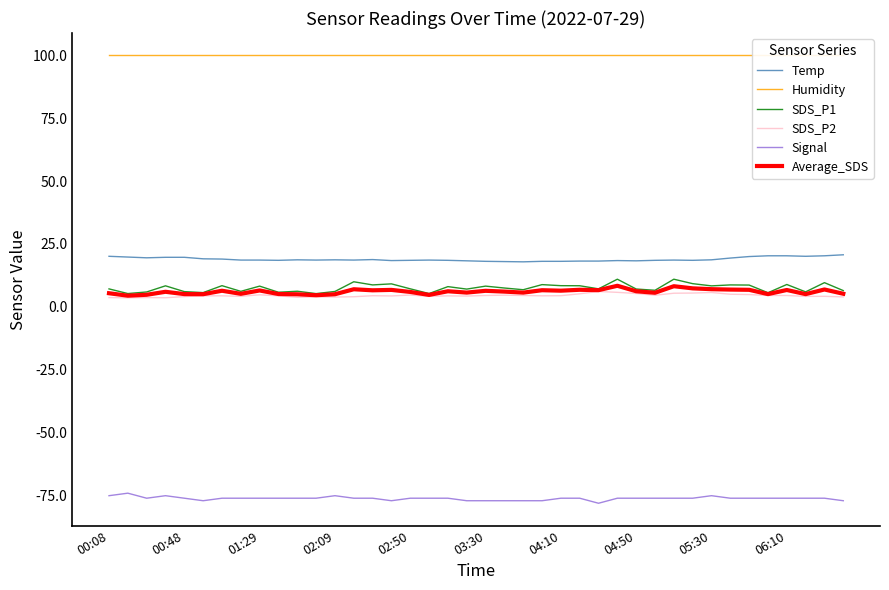

True or false: Average_SDS and Signal intersect in this chart.

False